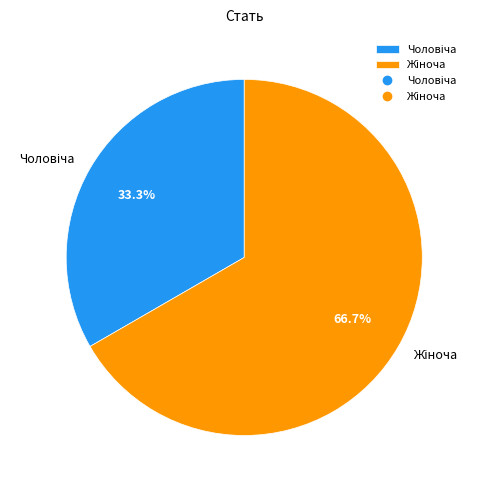

Is there any slice that represents more than half of the pie?

Yes